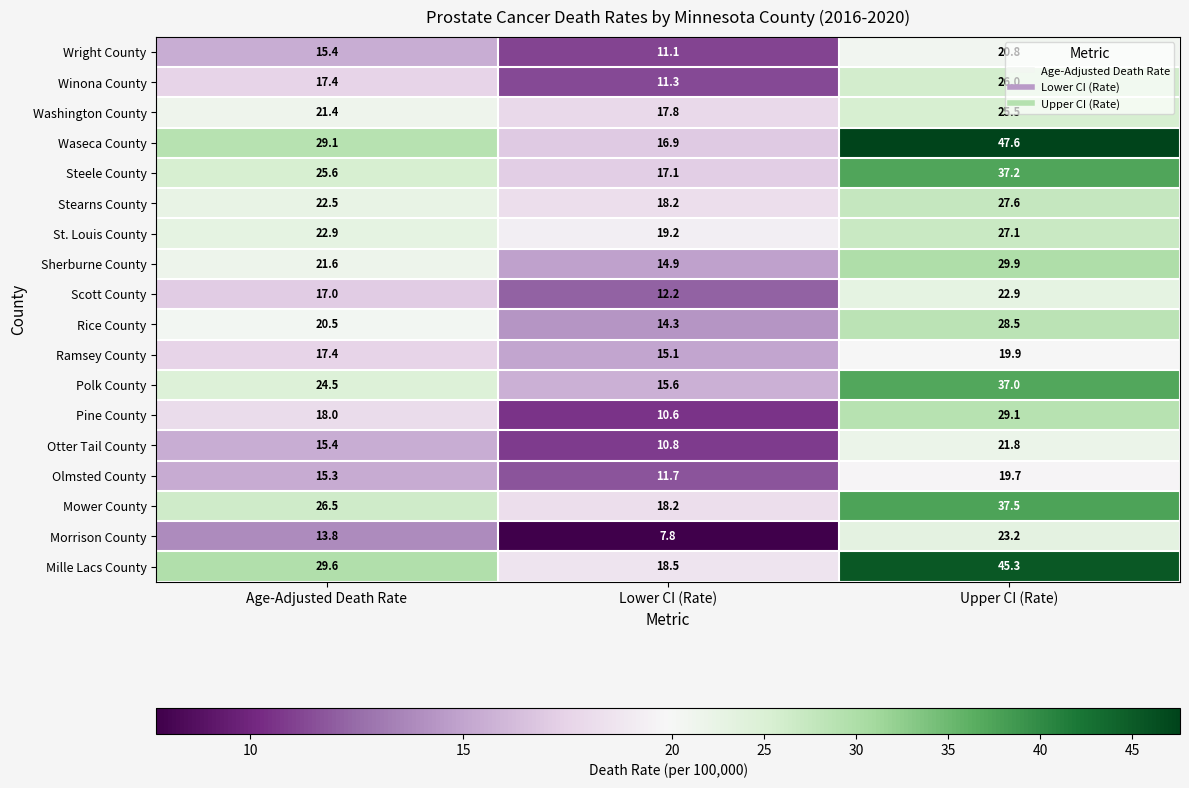

The value of Morrison County at Upper CI (Rate) is 39.1. True or false?

False